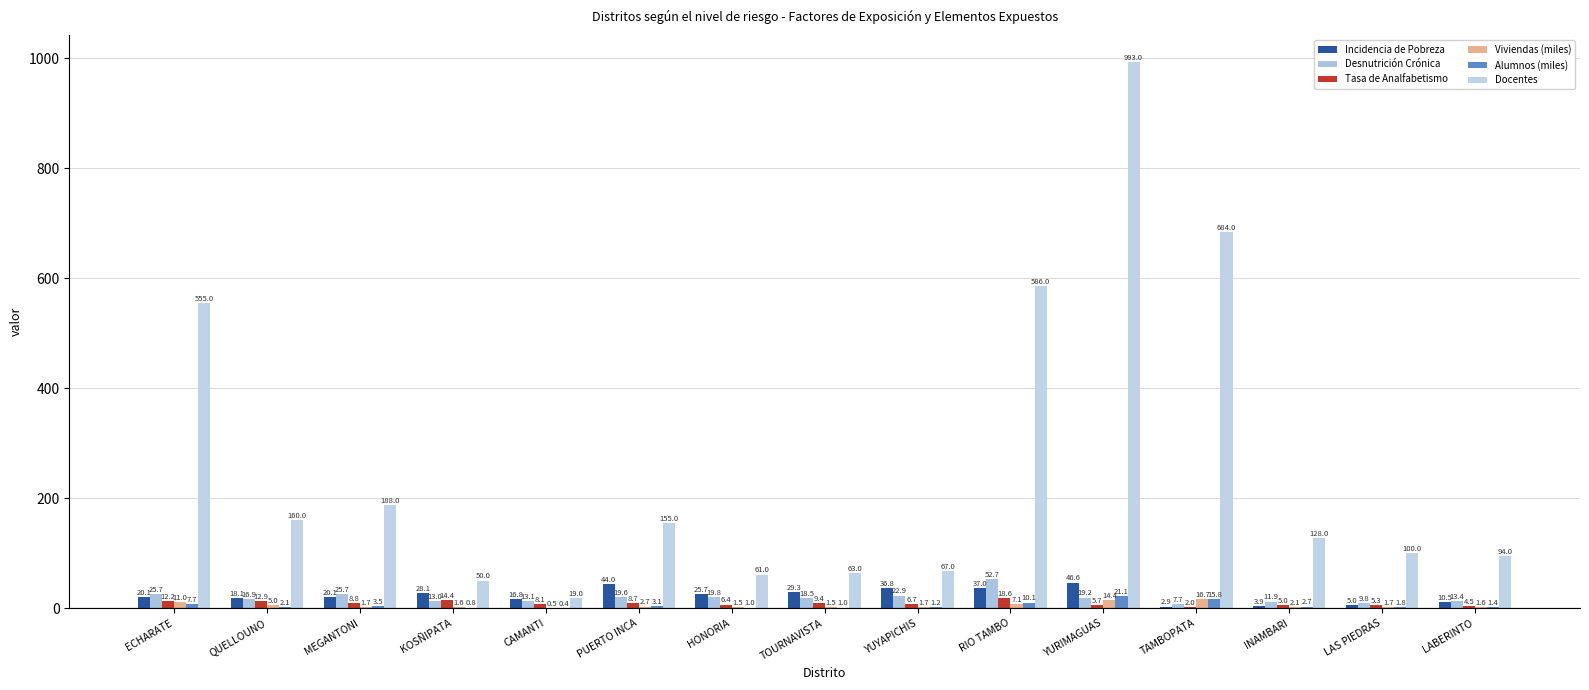

Are the bars grouped side by side (vs. stacked)?

Yes